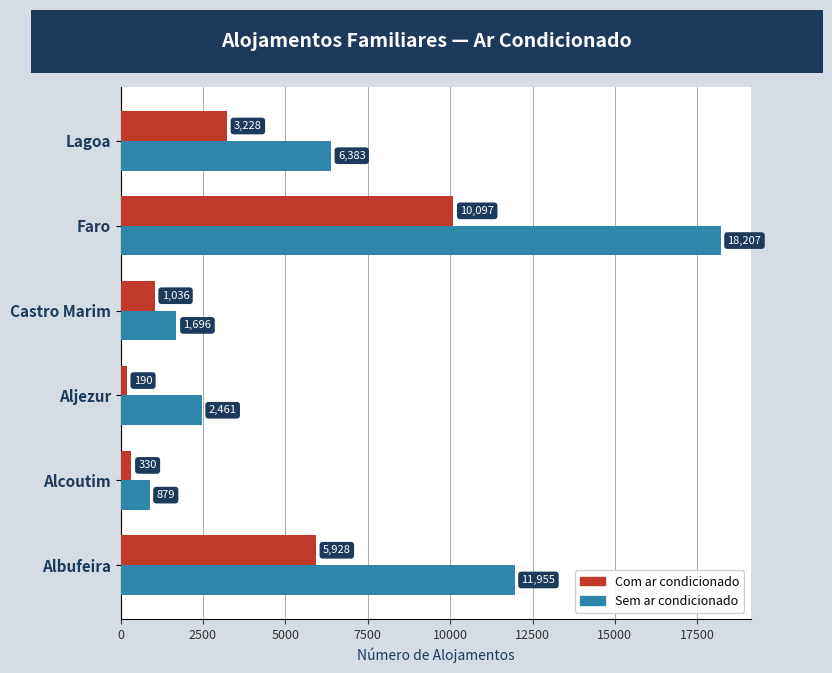

What are all the series names shown in the legend?

Com ar condicionado, Sem ar condicionado